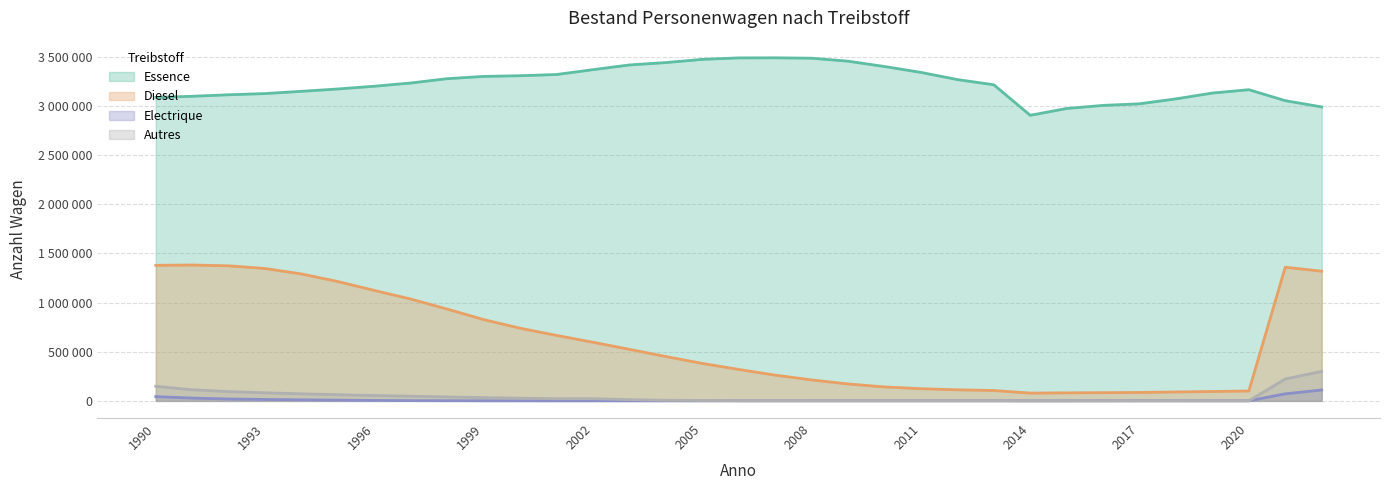

Does the chart have visible grid lines?

Yes